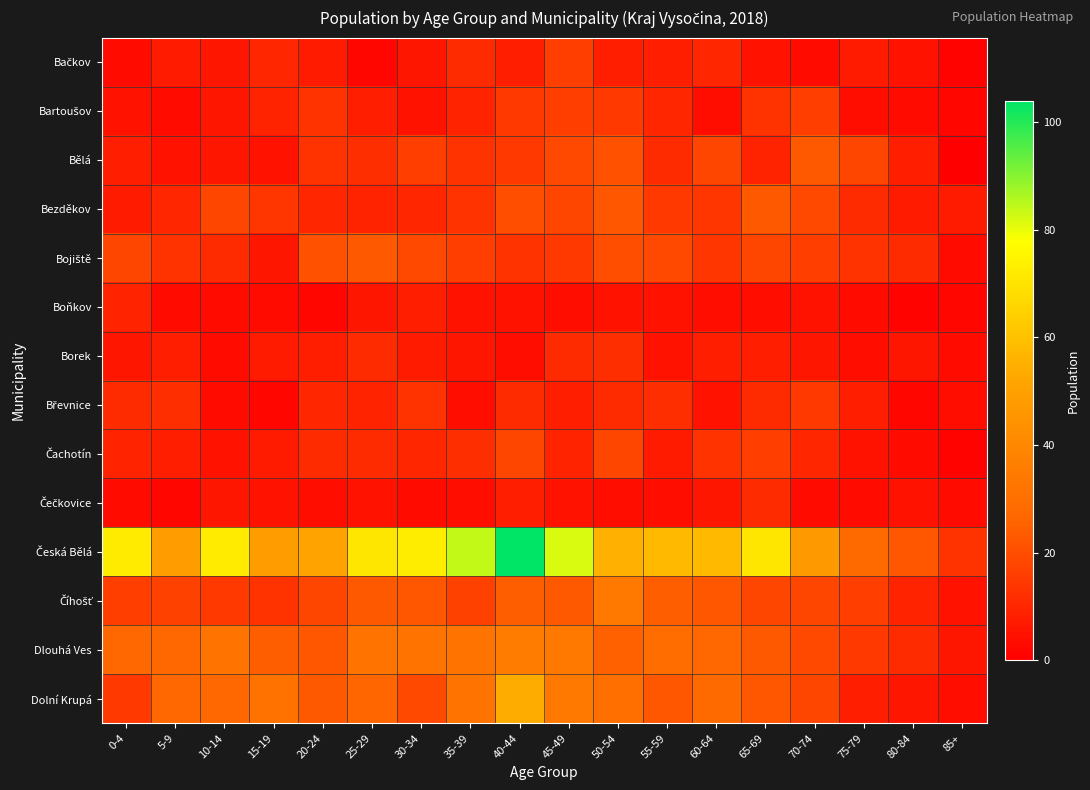

Which label corresponds to the smallest value in the chart?

85+